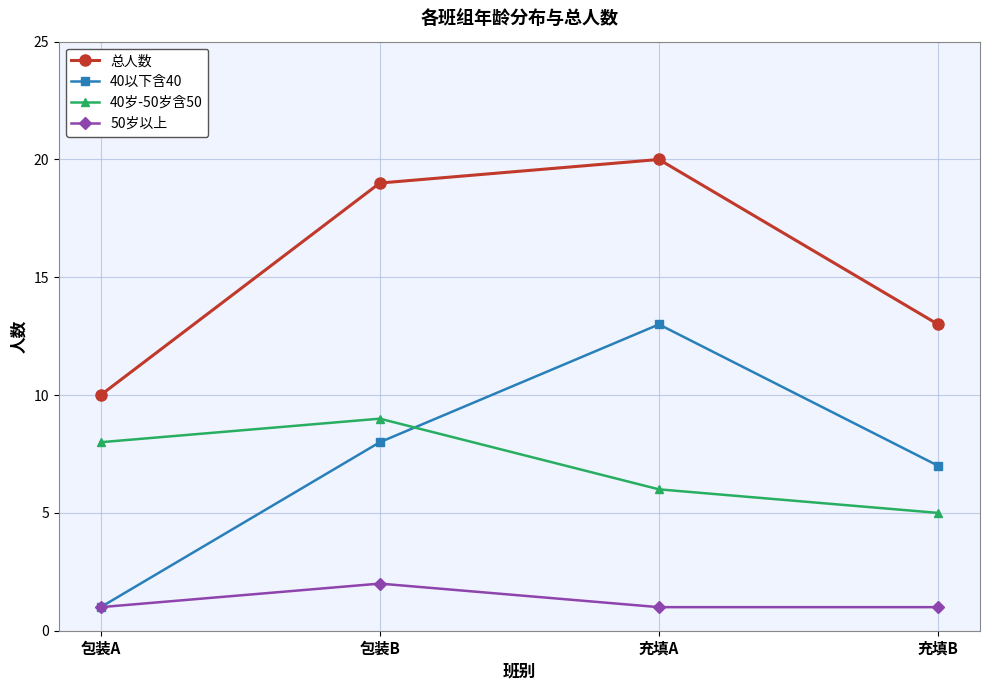

Reading left to right, extract all data points from this chart.

总人数: 10	19	20	13
40以下含40: 1	8	13	7
40岁-50岁含50: 8	9	6	5
50岁以上: 1	2	1	1